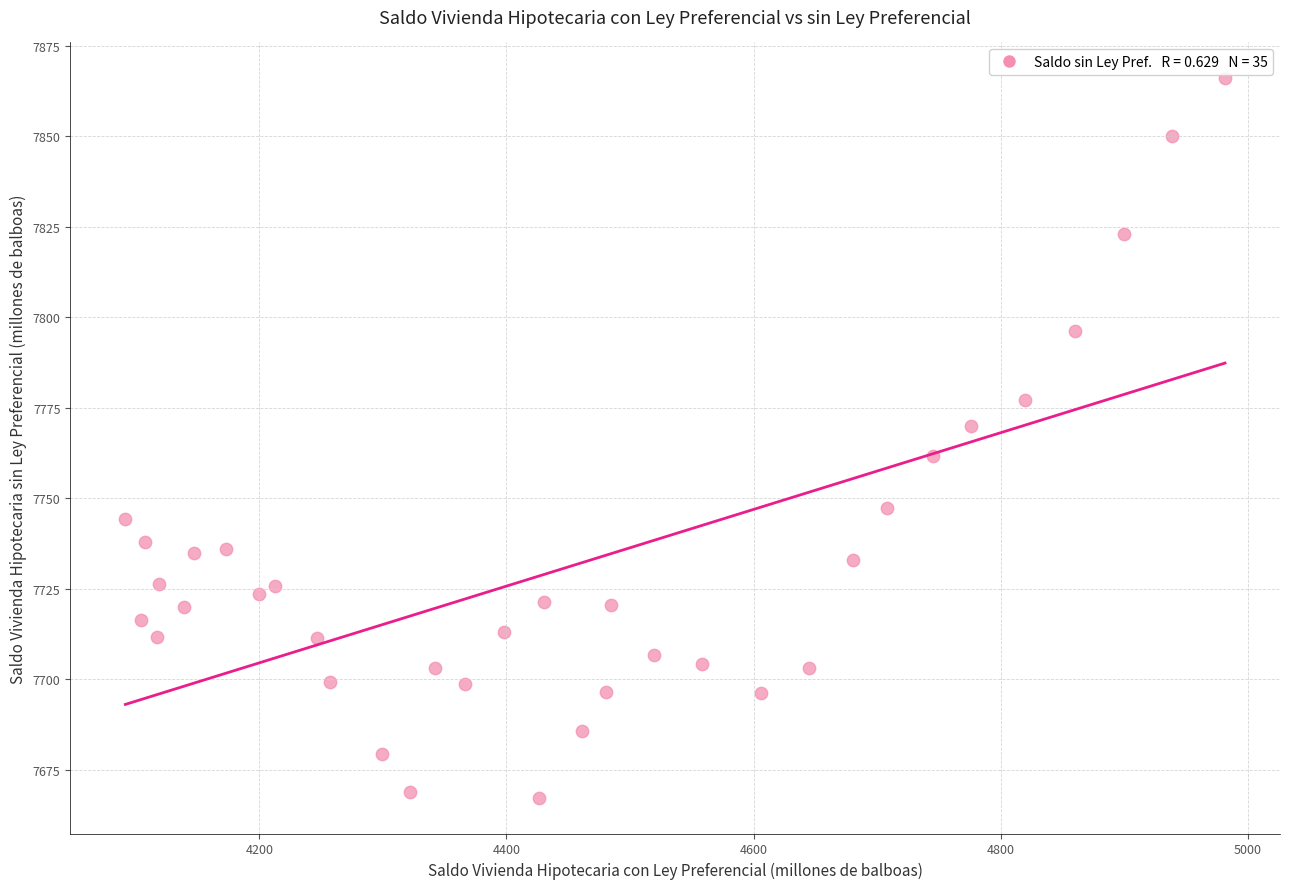

What is the range of Y values (max minus min)?

198.7